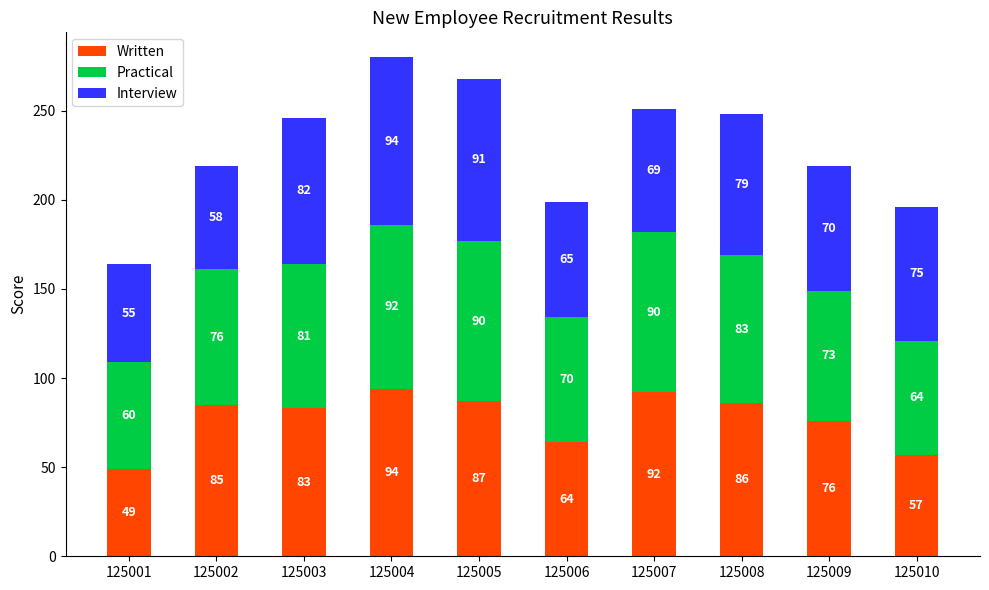

Where is Written nearest to the value 71?

125009